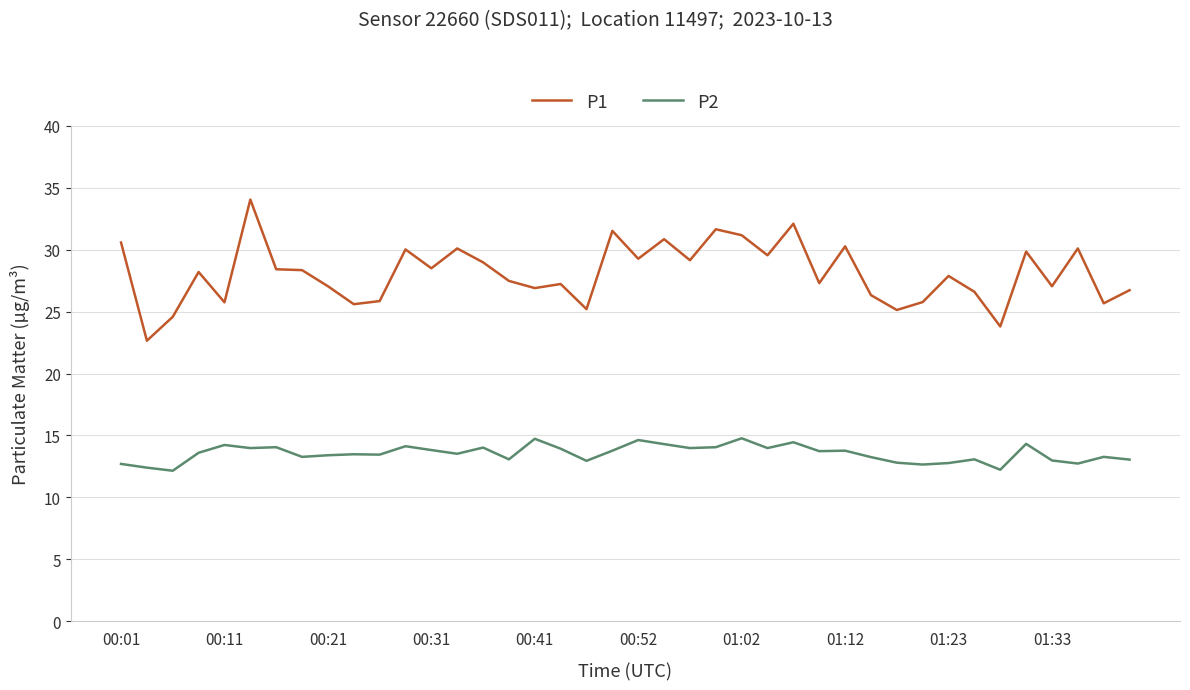

Which series has the largest total across all categories?

P1